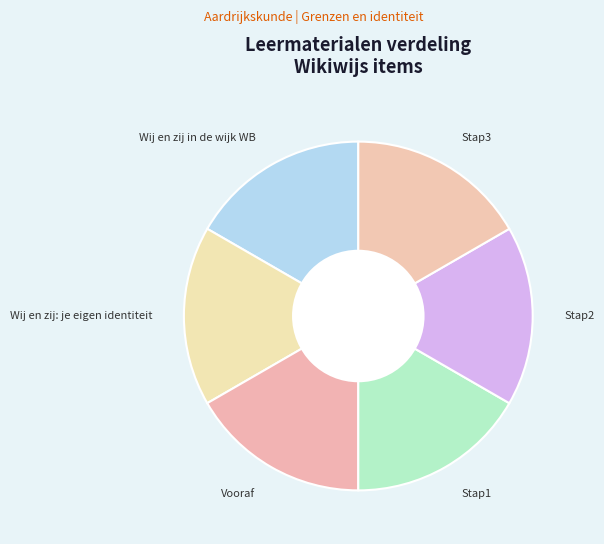

Count the number of slices in the pie.

6